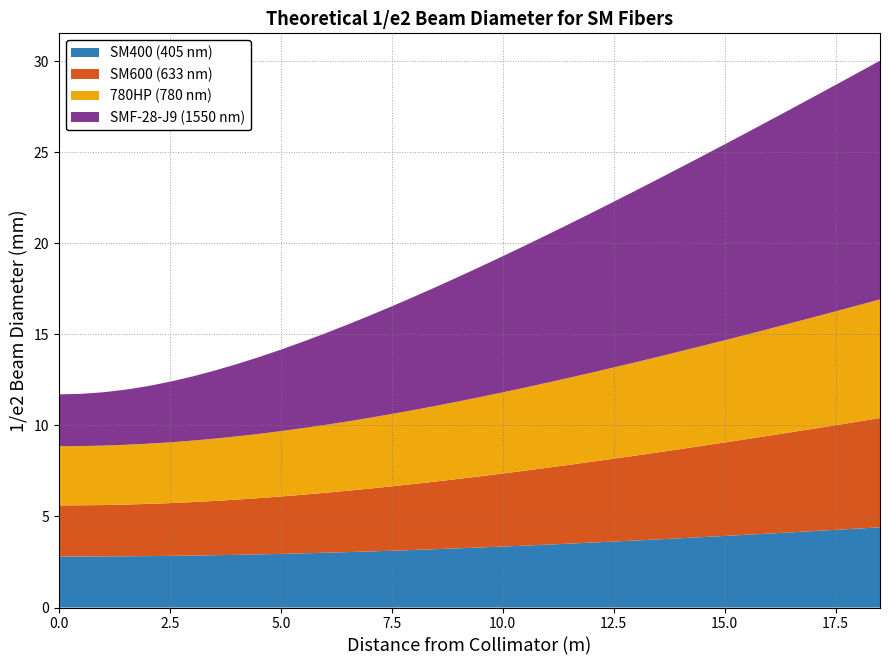

Reading left to right, list all the values displayed in this chart.

SM400 (405 nm): 2.8	2.8	2.8	2.8	2.8	2.8	2.9	2.9	2.9	2.9	2.9	3.0	3.0	3.0	3.1	3.1	3.2	3.2	3.3	3.3	3.3	3.4	3.5	3.5	3.6	3.6	3.7	3.7	3.8	3.9	3.9	4.0	4.1	4.1	4.2	4.3	4.3	4.4
SM600 (633 nm): 2.8	2.8	2.8	2.8	2.9	2.9	2.9	3.0	3.0	3.1	3.2	3.2	3.3	3.4	3.5	3.5	3.6	3.7	3.8	3.9	4.0	4.1	4.2	4.3	4.4	4.6	4.7	4.8	4.9	5.0	5.1	5.3	5.4	5.5	5.6	5.7	5.9	6.0
780HP (780 nm): 3.3	3.3	3.3	3.3	3.3	3.3	3.4	3.4	3.5	3.5	3.6	3.7	3.7	3.8	3.9	4.0	4.1	4.2	4.3	4.4	4.5	4.6	4.7	4.8	4.9	5.0	5.1	5.2	5.4	5.5	5.6	5.7	5.9	6.0	6.1	6.3	6.4	6.5
SMF-28-J9 (1550 nm): 2.9	2.9	2.9	3.0	3.2	3.3	3.5	3.7	4.0	4.2	4.5	4.7	5.0	5.3	5.6	5.9	6.2	6.5	6.8	7.2	7.5	7.8	8.1	8.4	8.8	9.1	9.4	9.8	10.1	10.4	10.8	11.1	11.4	11.8	12.1	12.4	12.8	13.1